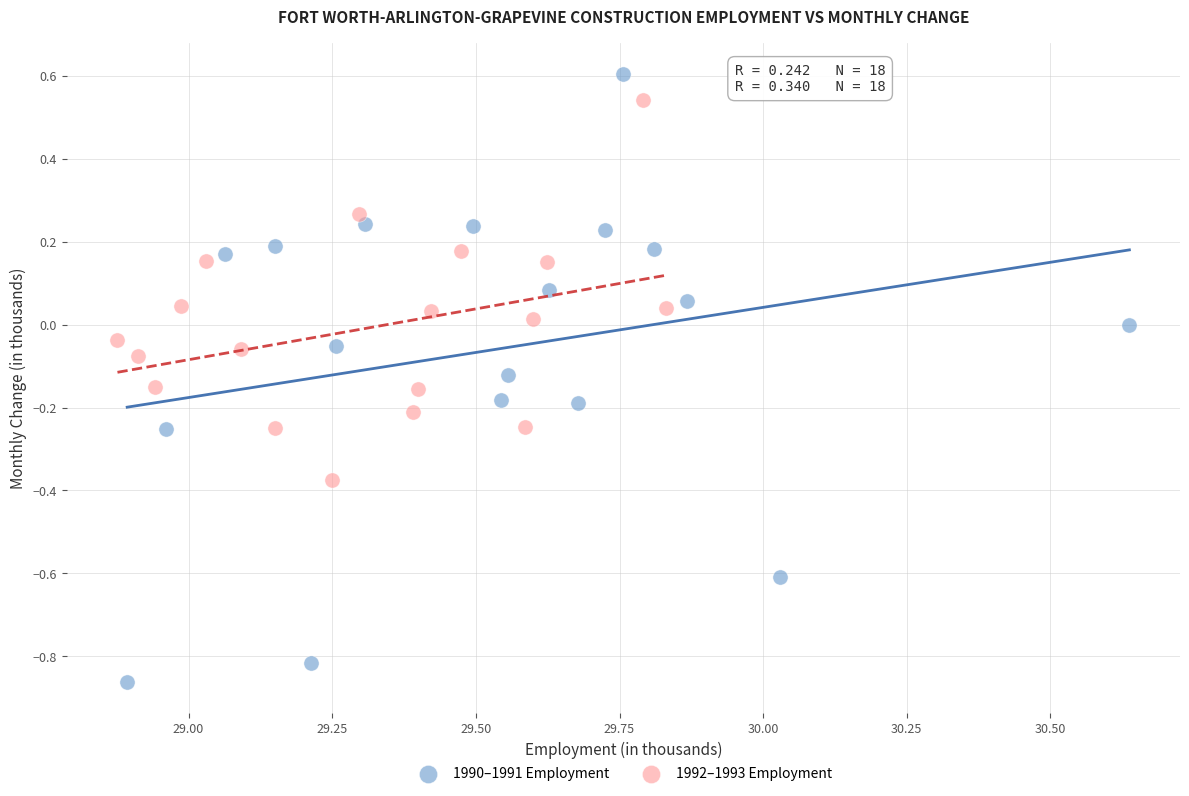

Which series has the widest spread of Y values?

1990–1991 Employment